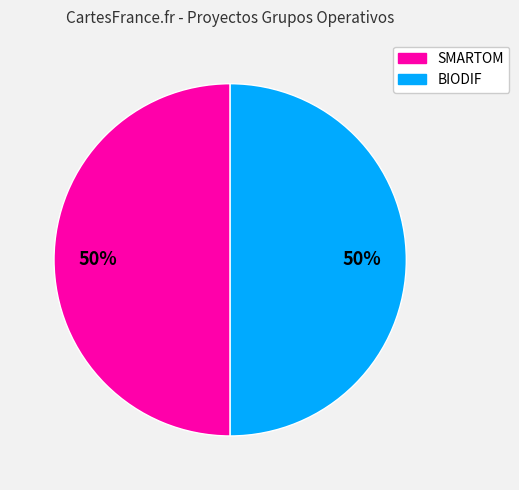

Is the sum of SMARTOM and BIODIF greater than half?

Yes